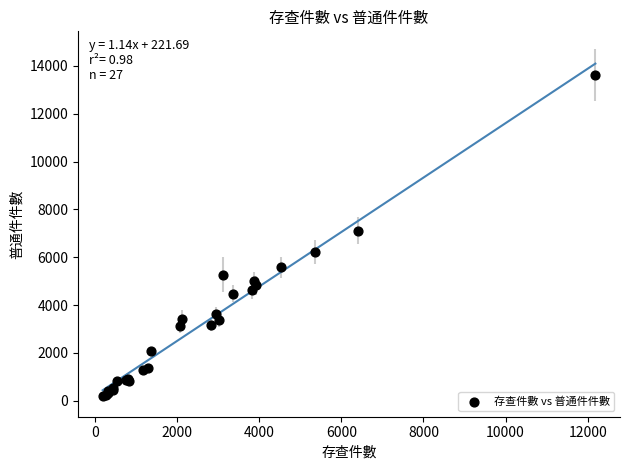

What Y value in the scatter plot is closest to 6907?

7115